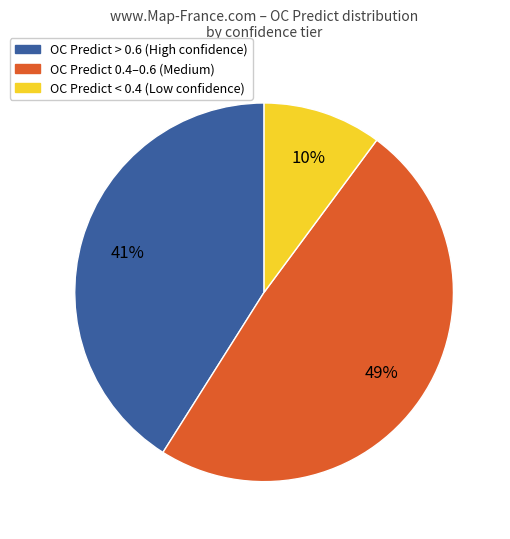

How many segments does this pie chart have?

3